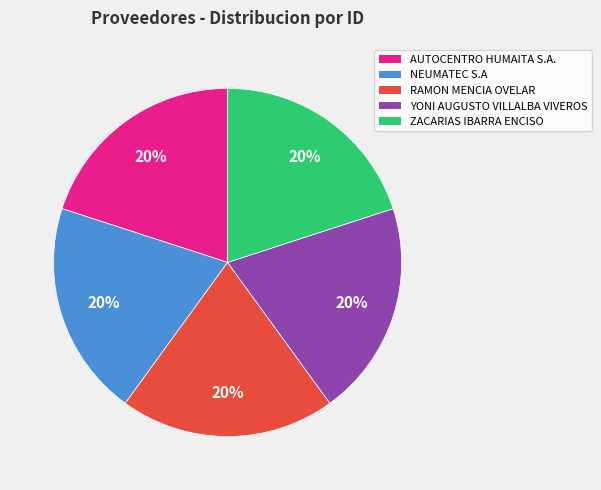

Combined, do YONI AUGUSTO VILLALBA VIVEROS and RAMON MENCIA OVELAR account for over 50%?

No